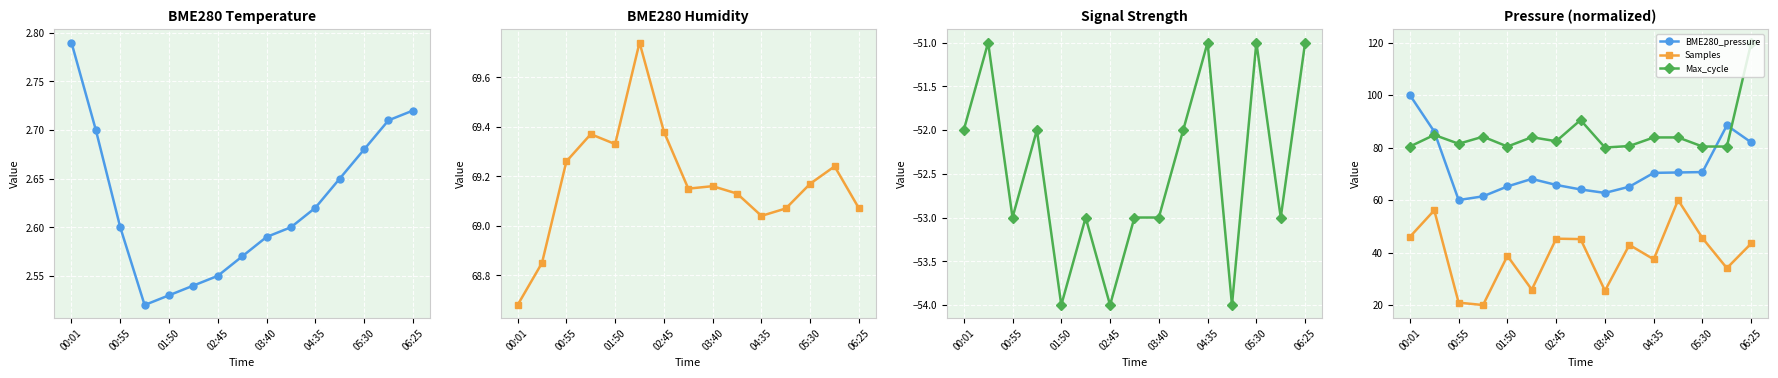

The value of Max_cycle at 04:35 is 83.8. True or false?

True